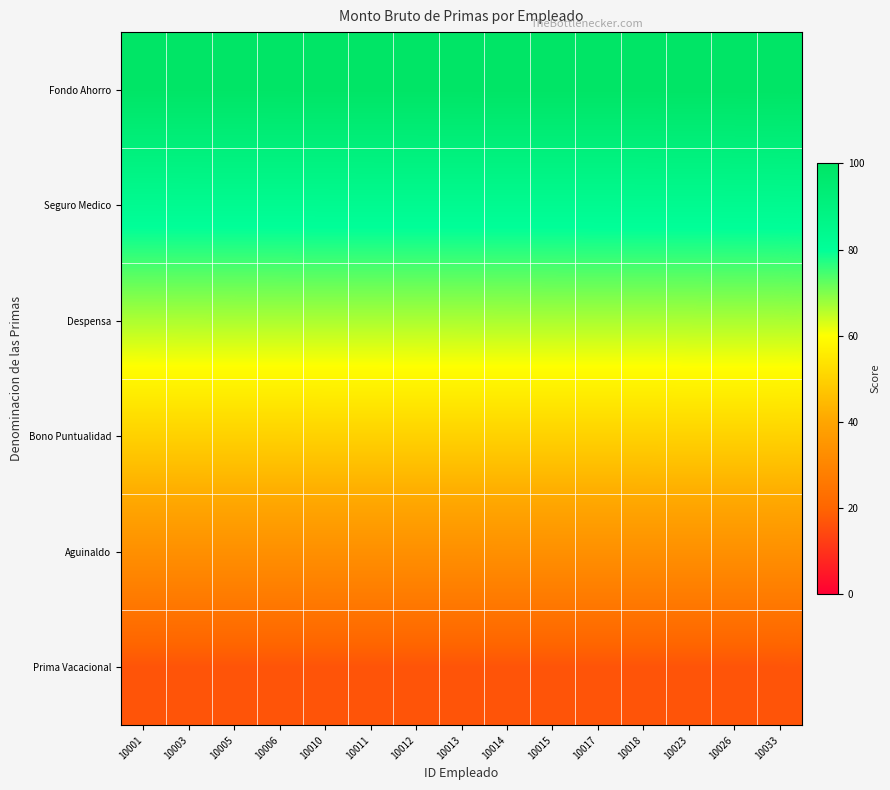

List the series in order of their peak value, highest first.

Fondo Ahorro, Seguro Medico, Despensa, Bono Puntualidad, Aguinaldo, Prima Vacacional